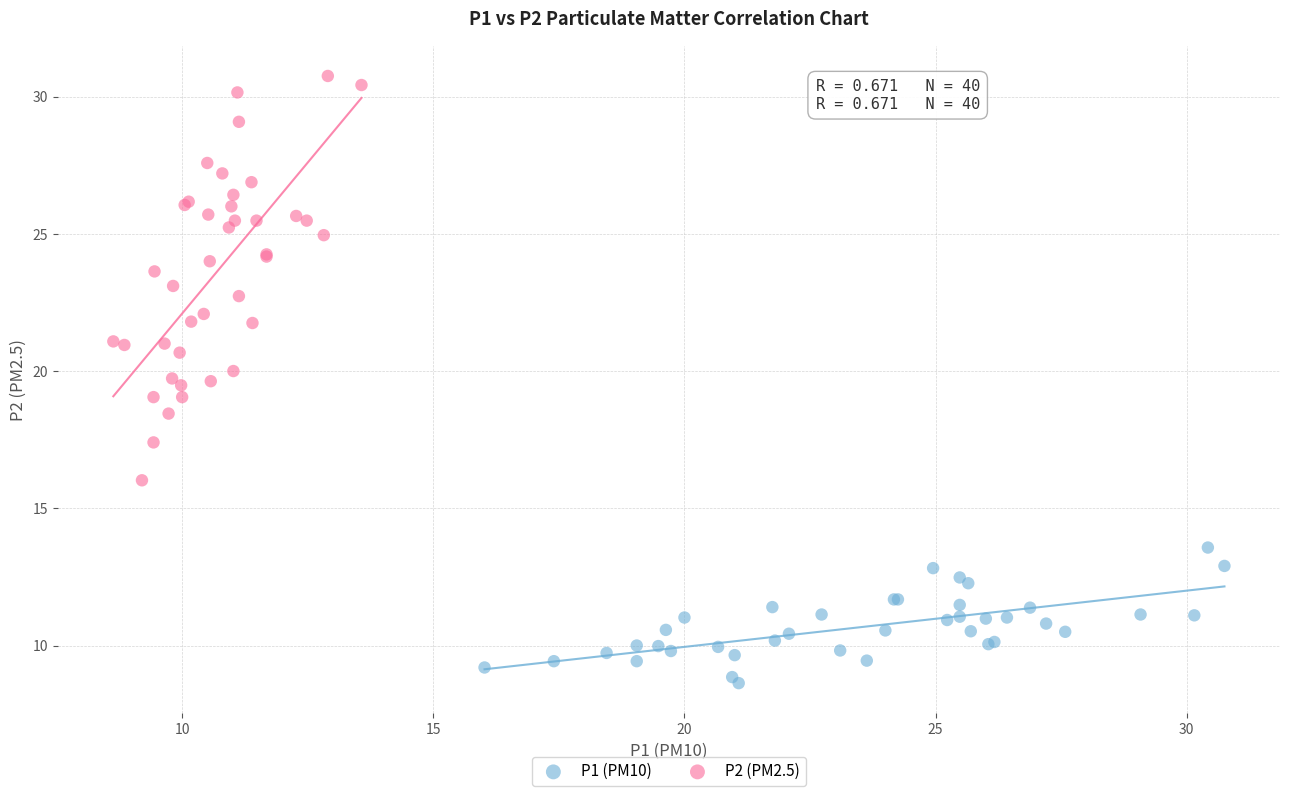

What are all the series names shown in the legend?

P1 (PM10), P2 (PM2.5)